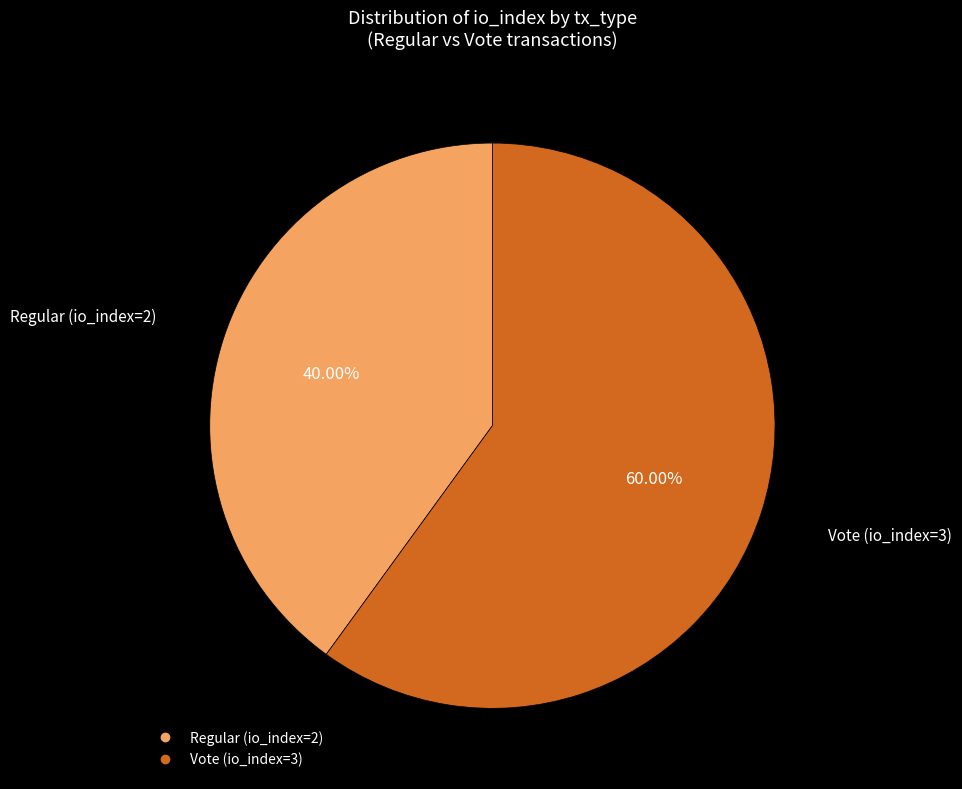

To the nearest percent, what percentage of the pie is Vote (io_index=3)?

60%